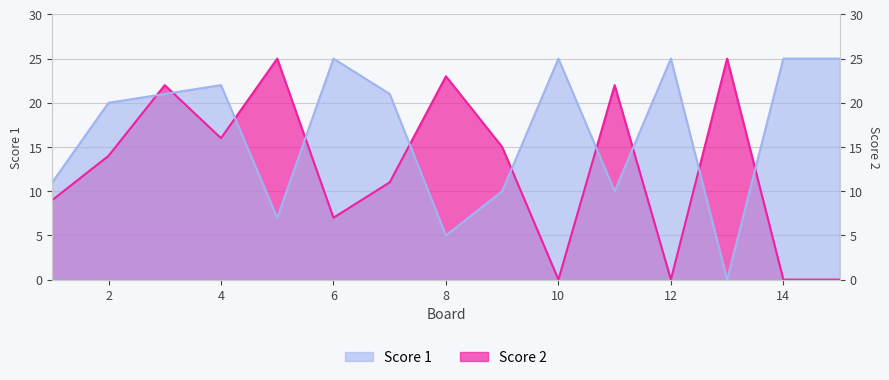

What is the total value across all series at 12?

25